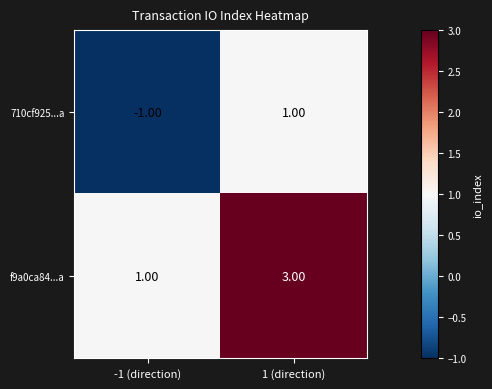

What is the sum of the f9a0ca84...a values at -1 (direction) and 1 (direction)?

4